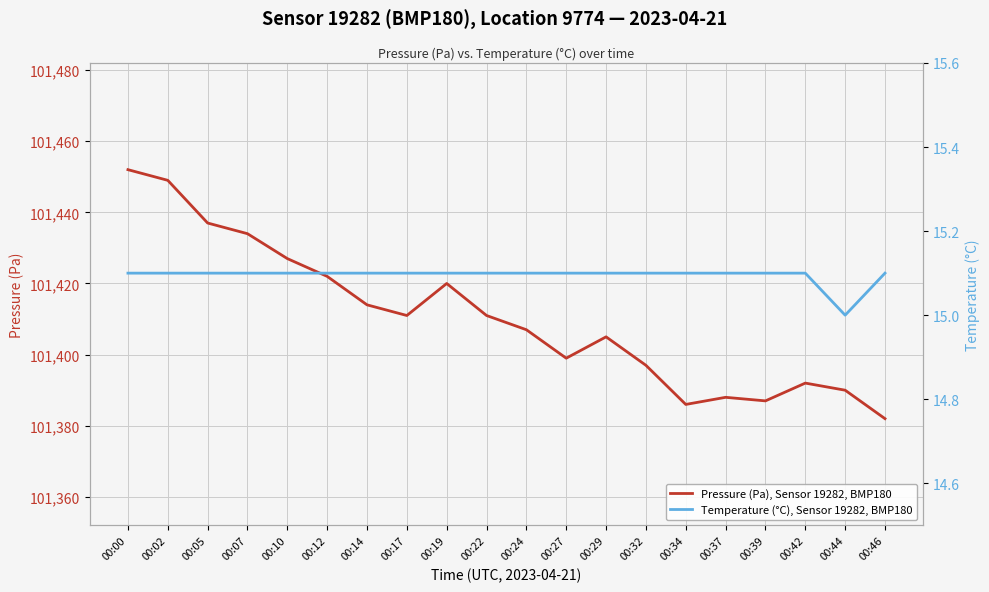

Reading left to right, list all the values displayed in this chart.

Pressure (Pa), Sensor 19282, BMP180: 101452.0	101449.0	101437.0	101434.0	101427.0	101422.0	101414.0	101411.0	101420.0	101411.0	101407.0	101399.0	101405.0	101397.0	101386.0	101388.0	101387.0	101392.0	101390.0	101382.0
Temperature (°C), Sensor 19282, BMP180: 15.1	15.1	15.1	15.1	15.1	15.1	15.1	15.1	15.1	15.1	15.1	15.1	15.1	15.1	15.1	15.1	15.1	15.1	15.0	15.1